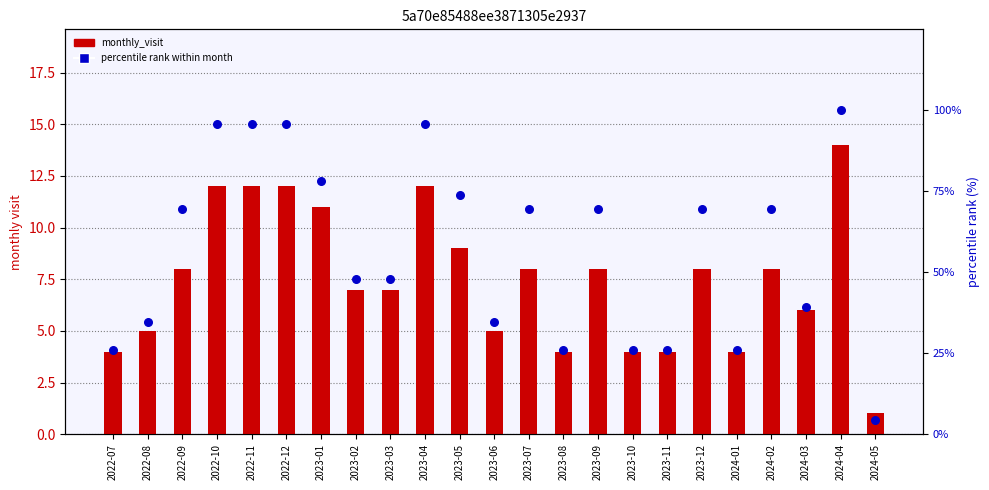

Which series has the widest spread of Y values?

percentile rank within month